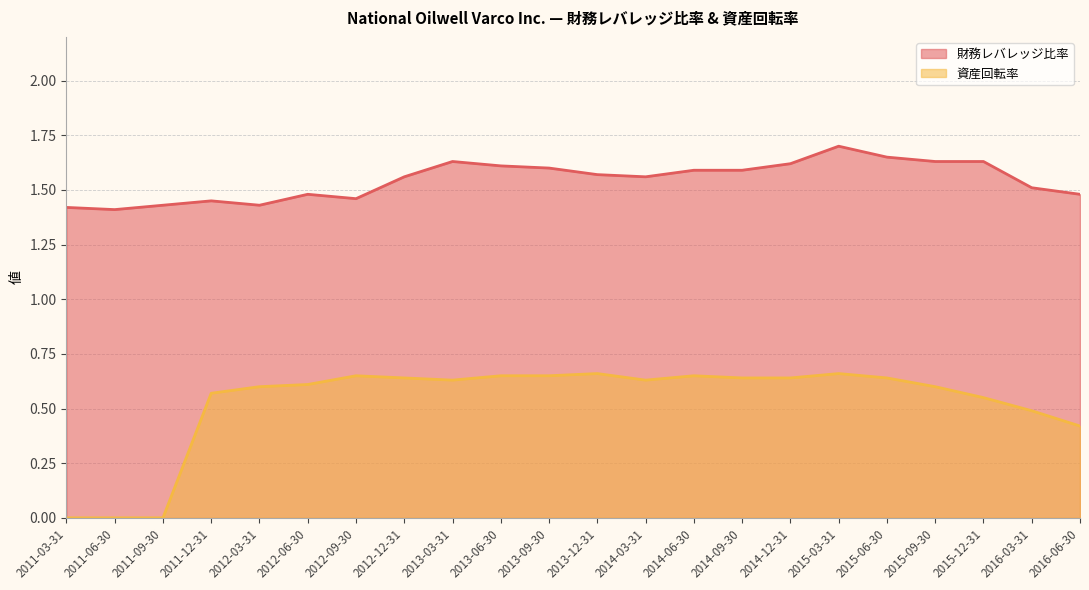

In 財務レバレッジ比率, how many points are higher than both neighbors (excluding endpoints)?

4